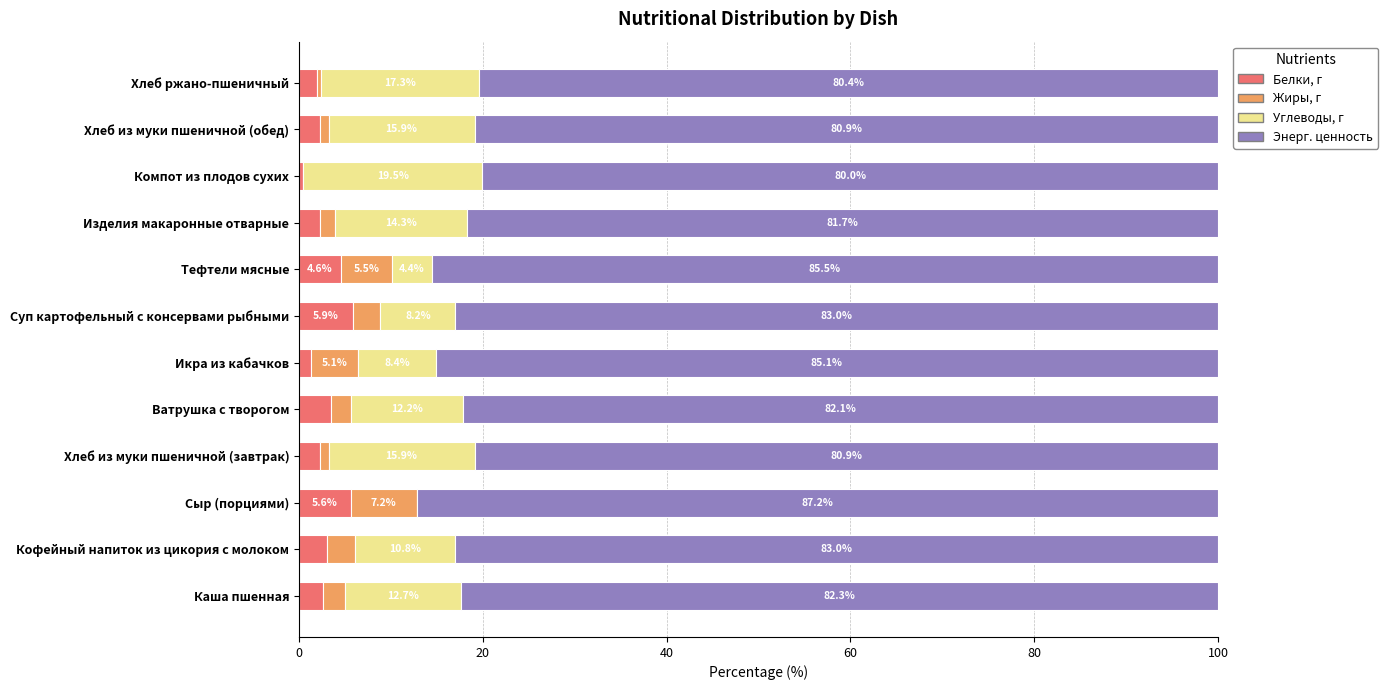

What is the highest value of the Белки, г series?

5.9